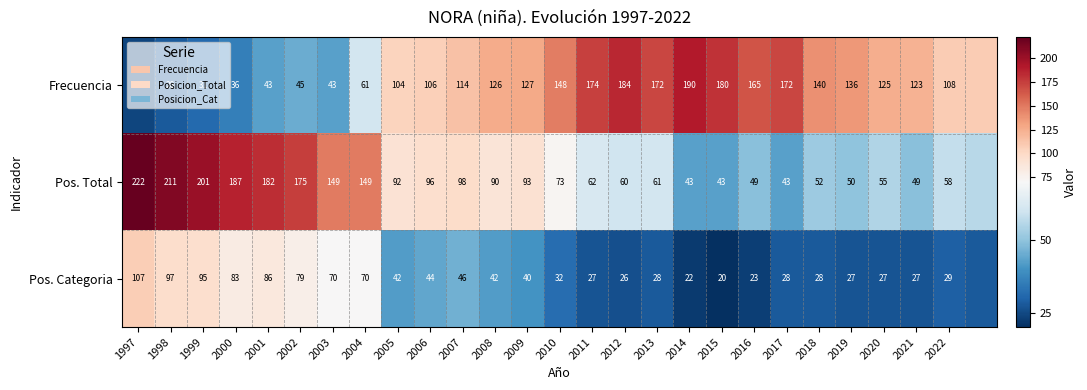

What is the total value across all series at 2000?

306